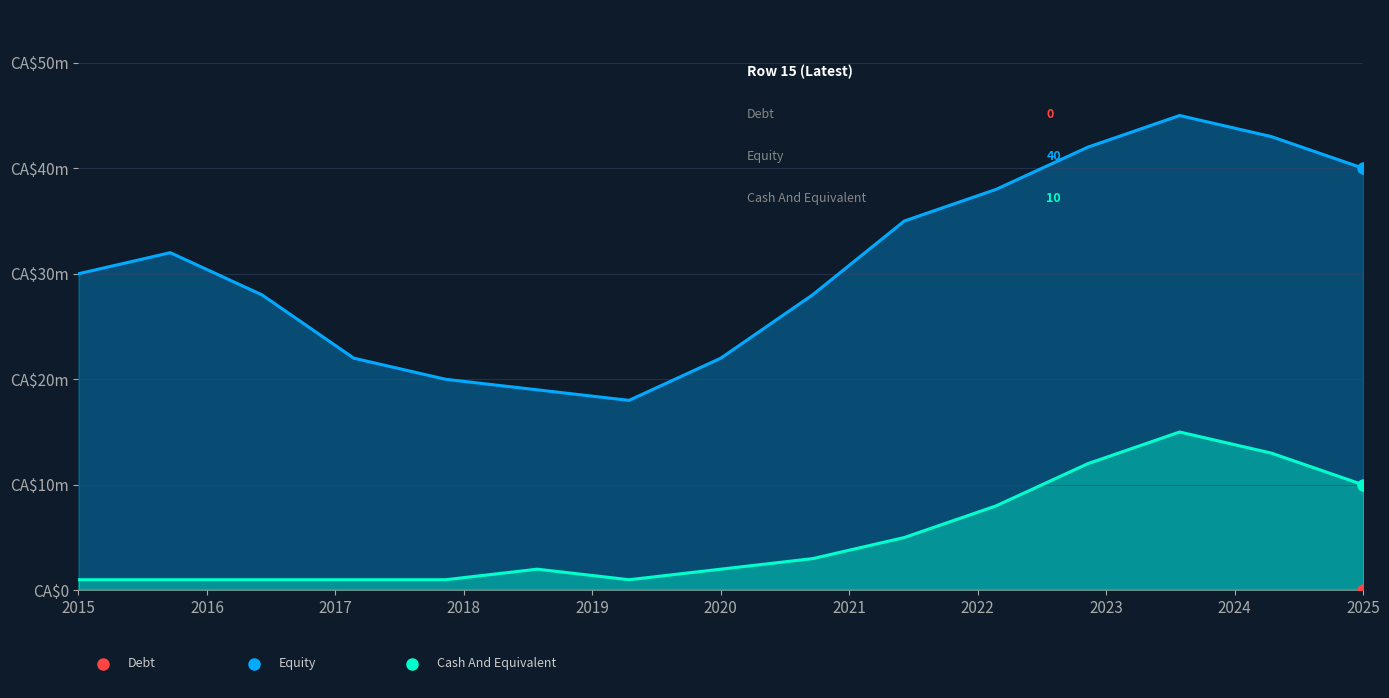

True or false: Equity and Debt intersect in this chart.

False